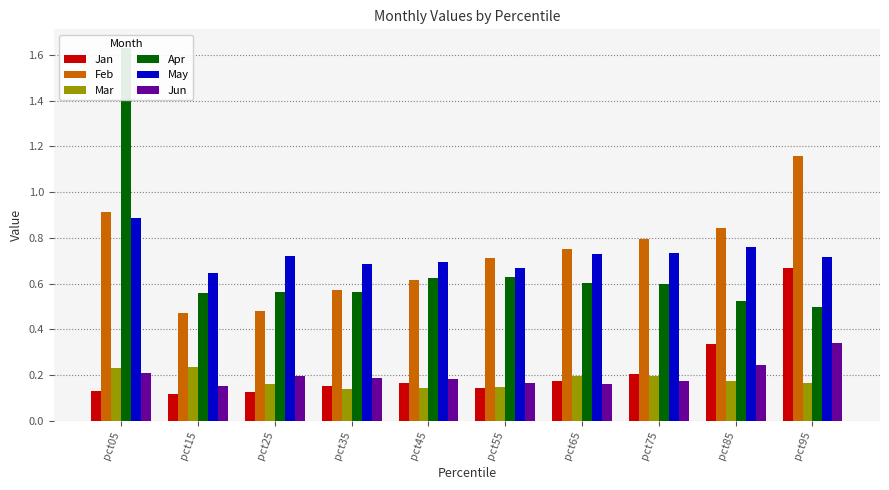

Which series has the widest spread of values?

Apr